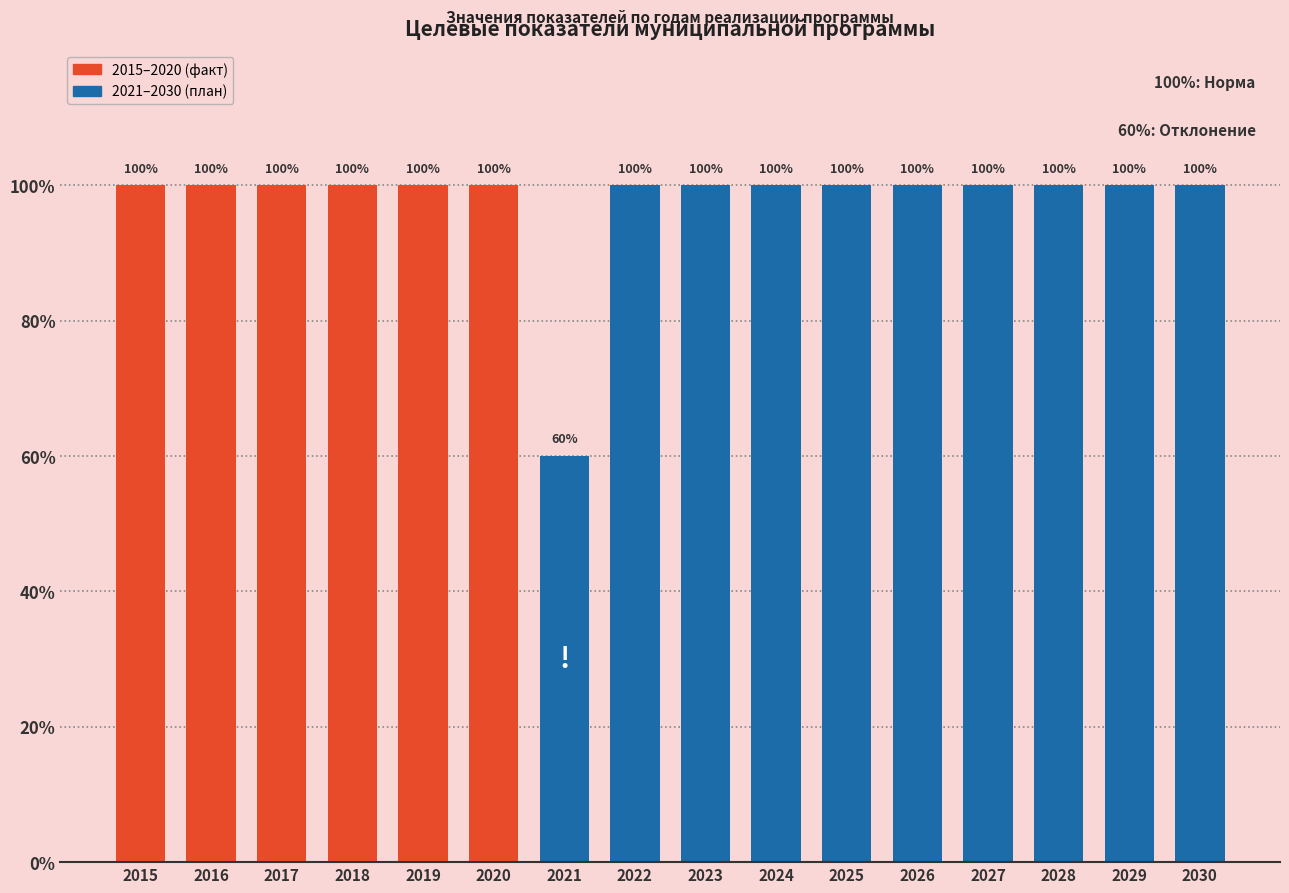

Reading left to right, what are all the values shown in this chart?

100	100	100	100	100	100	60	100	100	100	100	100	100	100	100	100